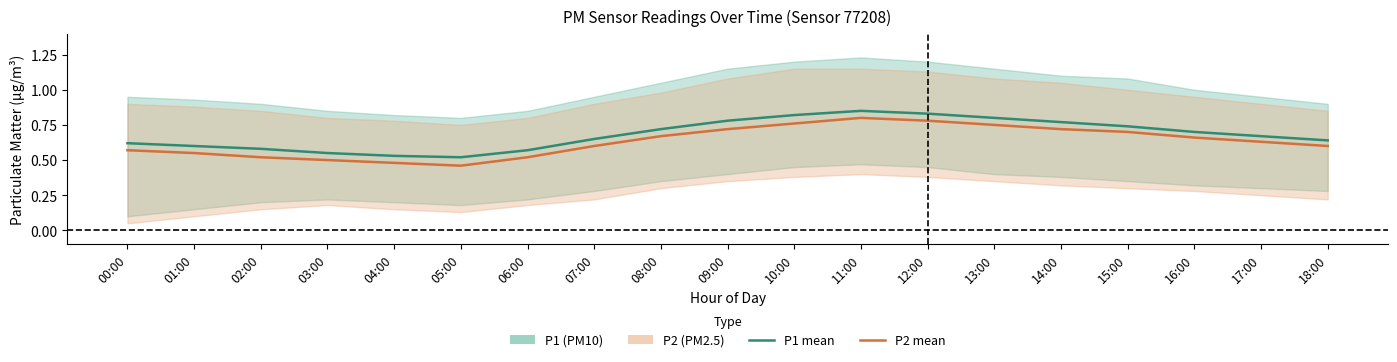

Read the P2 mean value at 16:00.

0.7